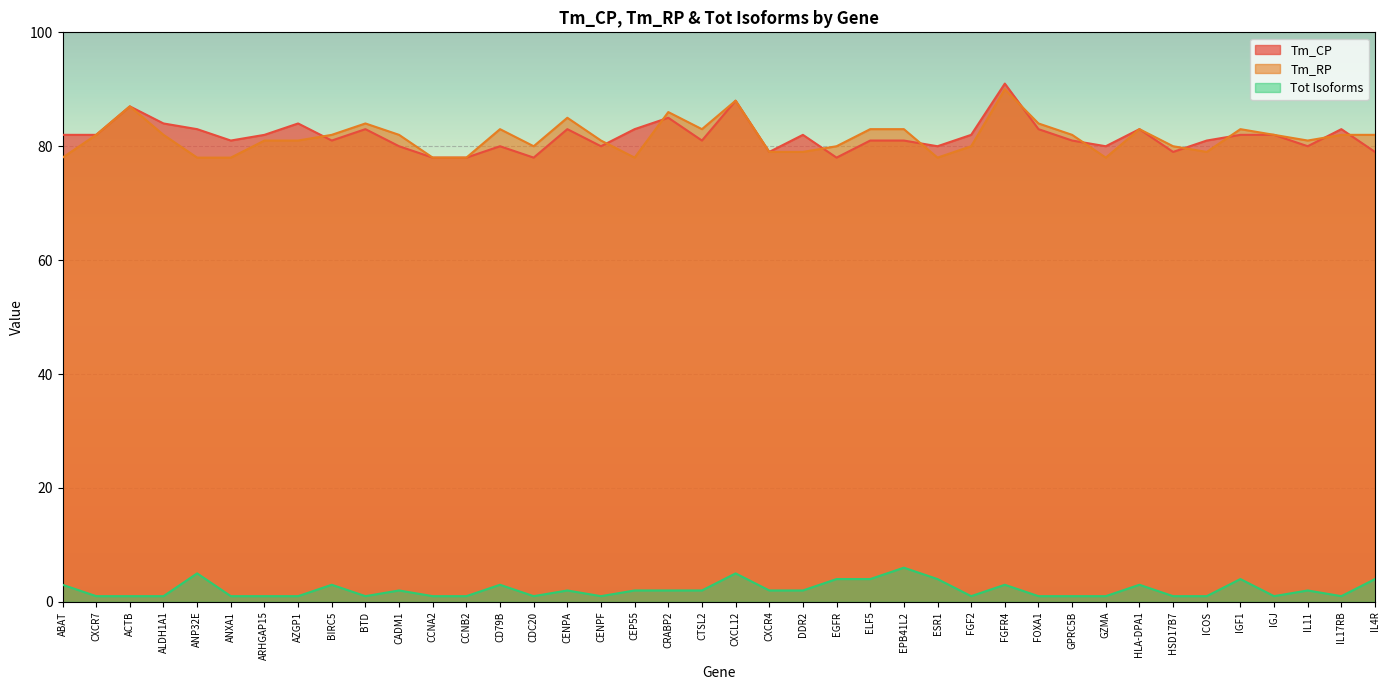

What position from the left is CRABP2?

19